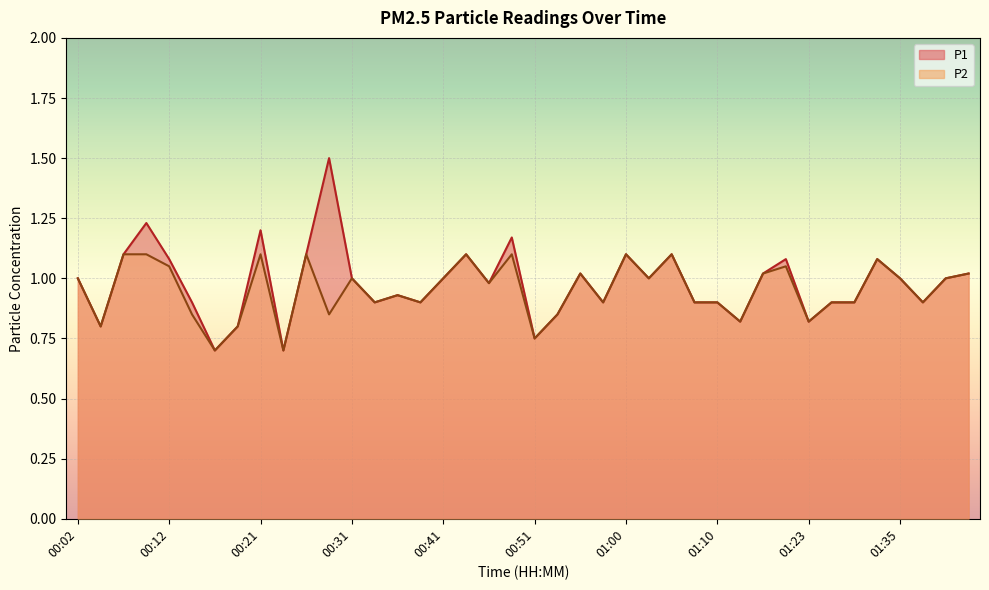

How many interior local peaks does the P1 series have?

11